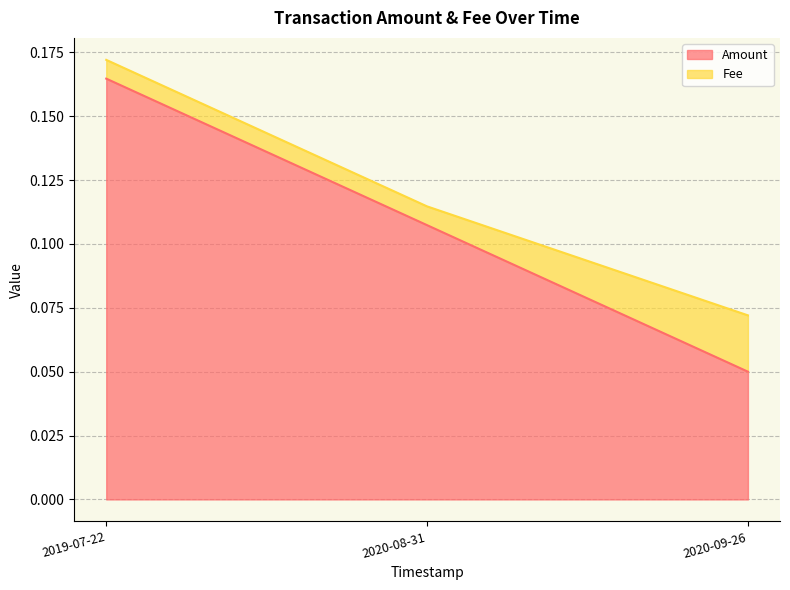

What is the difference between the values at 2020-09-26 and 2020-08-31?

0.1